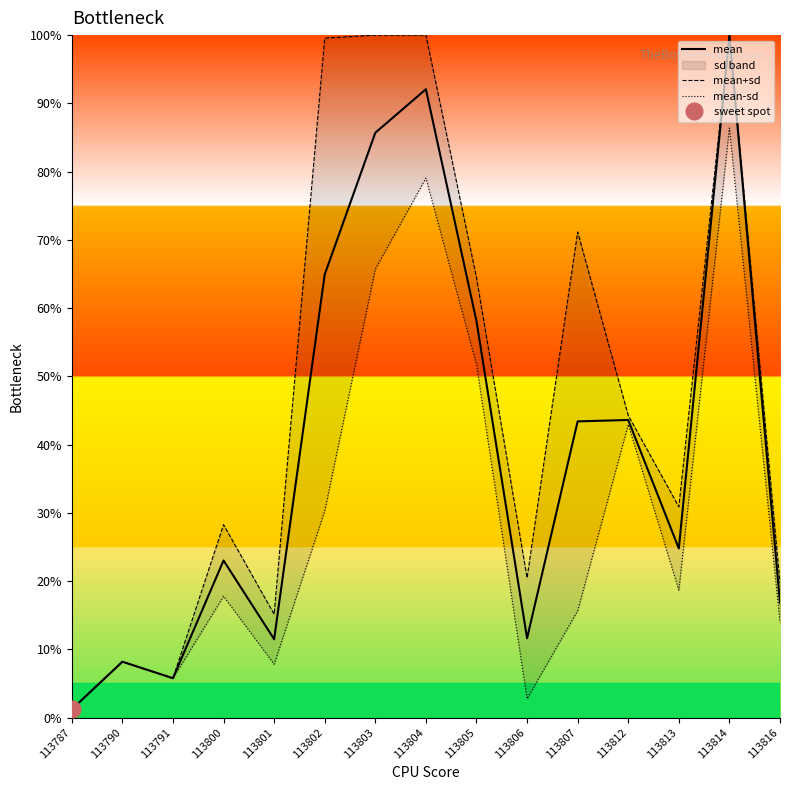

What is the total value across all series at 113805?

174.3